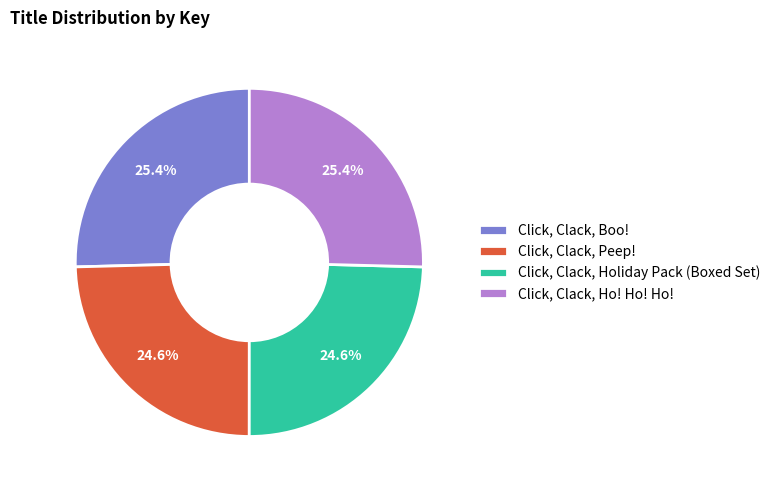

How many slices are in this pie chart?

4